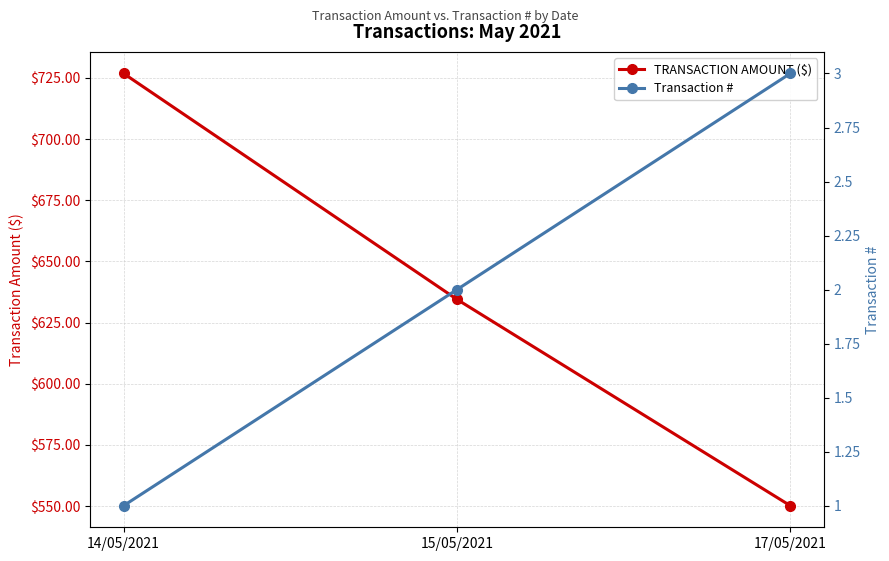

What is the spread (max minus min) of values at 15/05/2021?

632.5